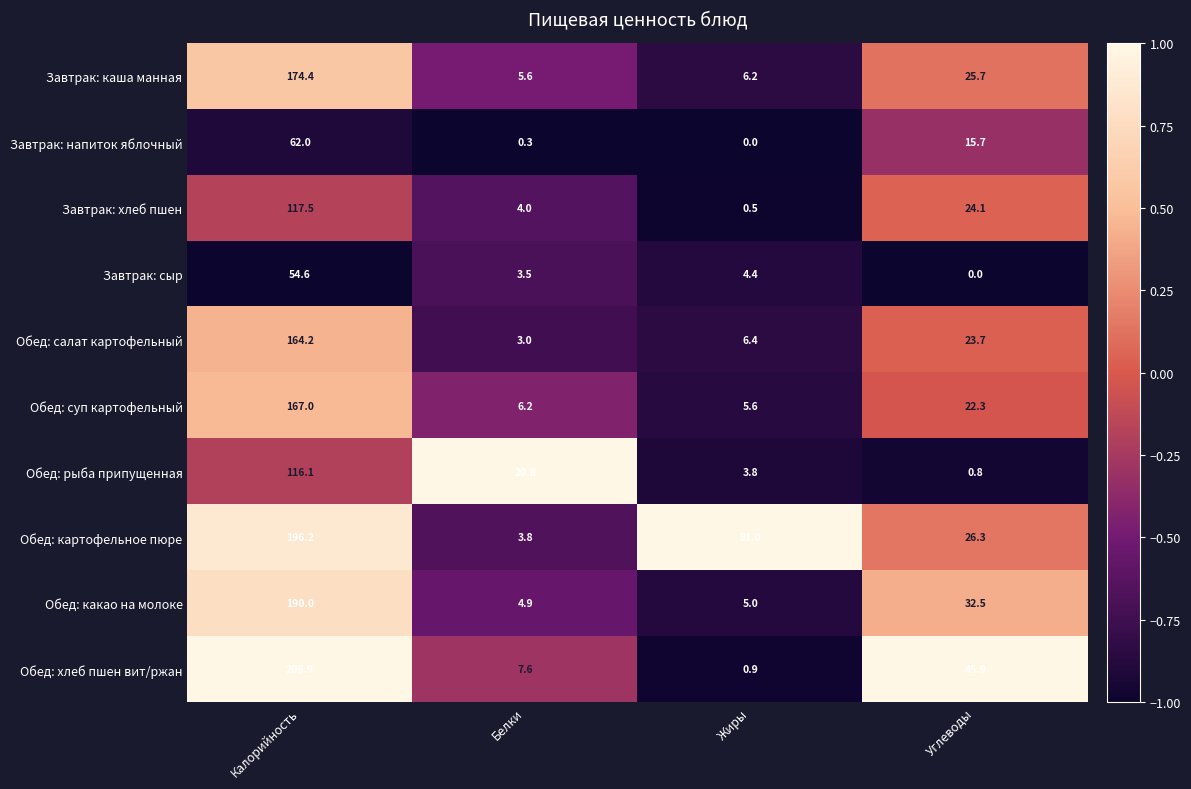

What is the sum of all Обед: хлеб пшен вит/ржан values?

261.3